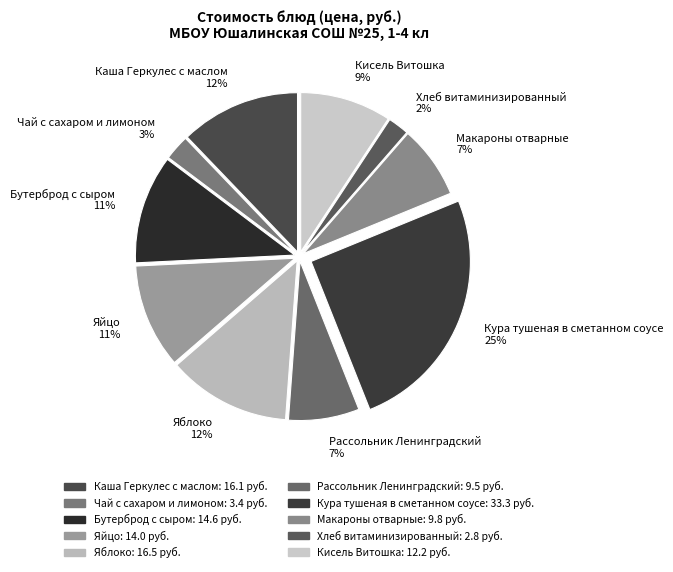

True or false: Макароны отварные accounts for 7% of the total.

True